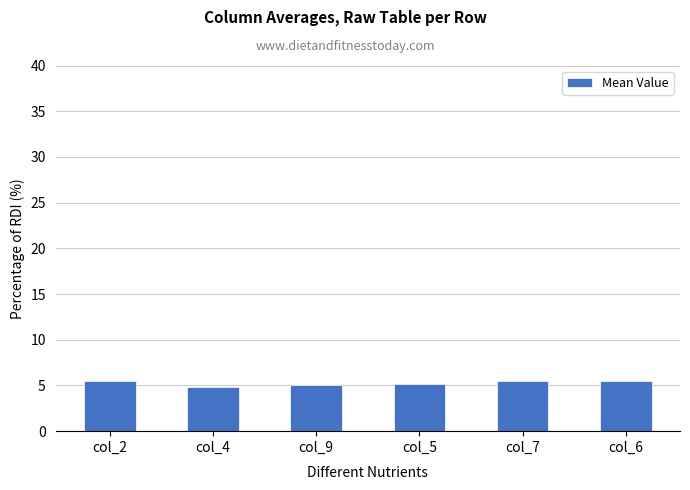

What is the label of the 4th bar from the right?

col_9